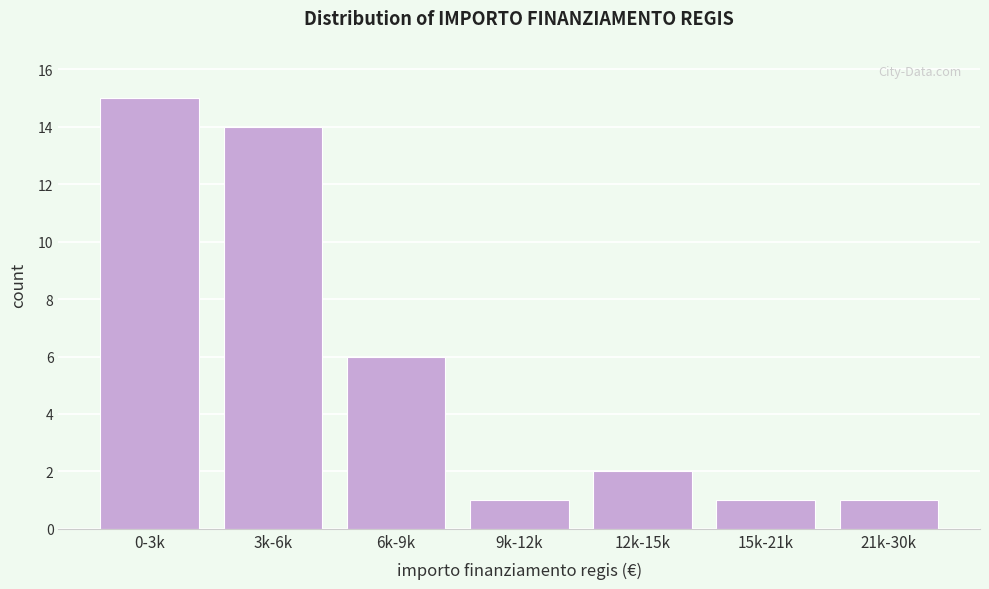

Reading left to right, extract all data points from this chart.

15	14	6	1	2	1	1